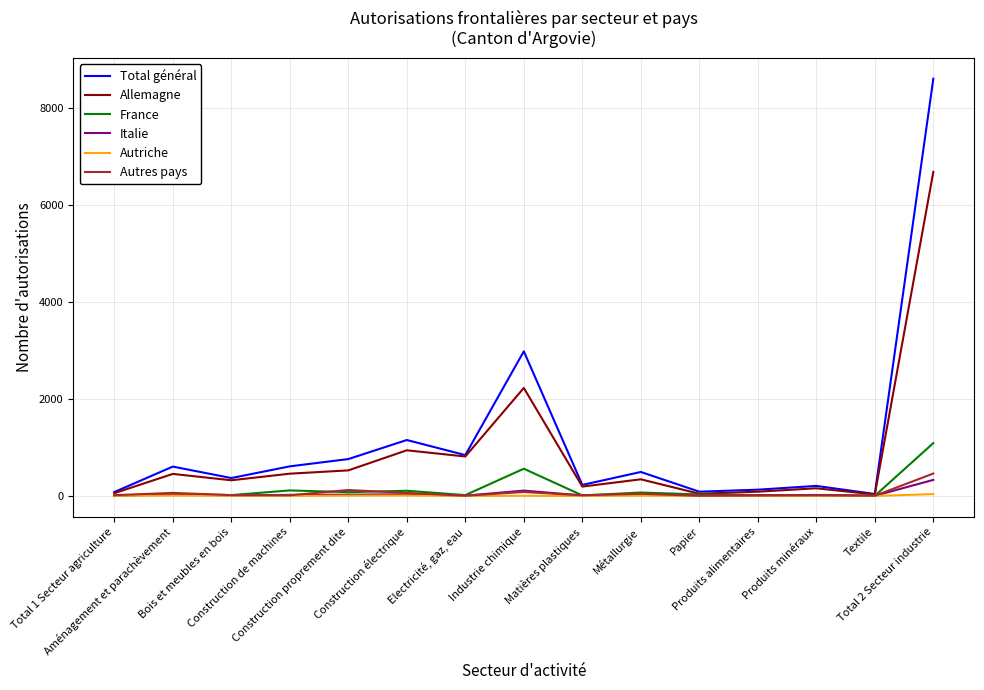

True or false: Total général has a value of 207 at Produits minéraux.

True